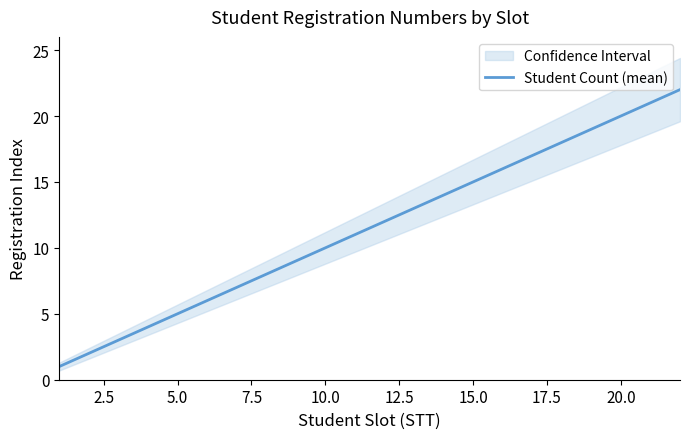

How many data points are less than 12?

11